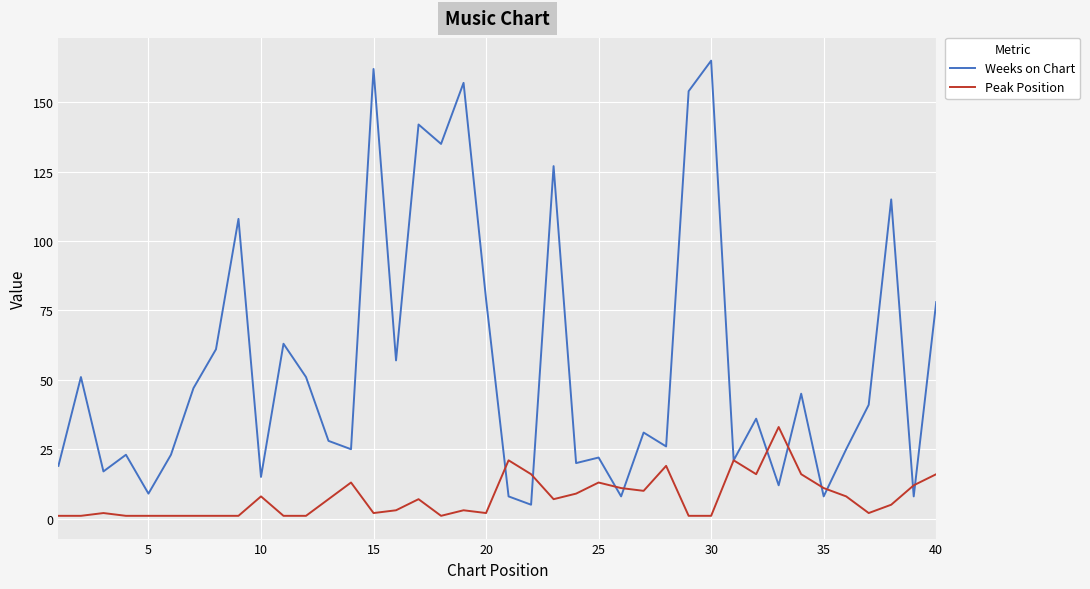

List the series in order of their peak value, lowest first.

Peak Position, Weeks on Chart